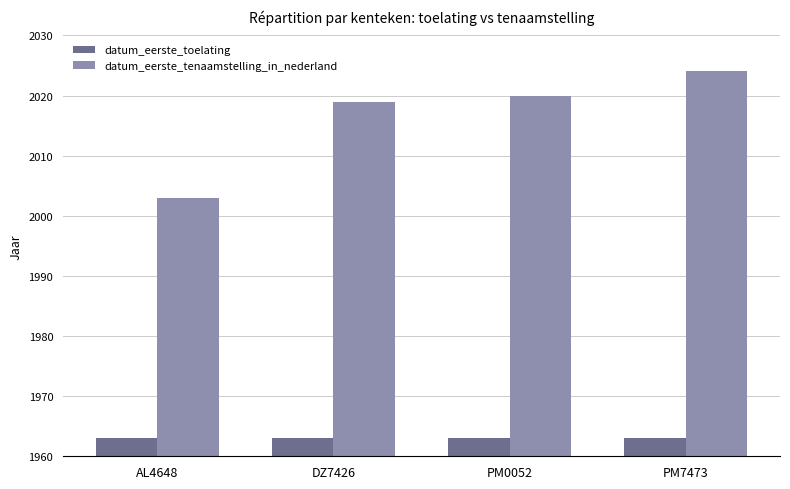

Is it true that datum_eerste_tenaamstelling_in_nederland equals 2024 at PM7473?

True